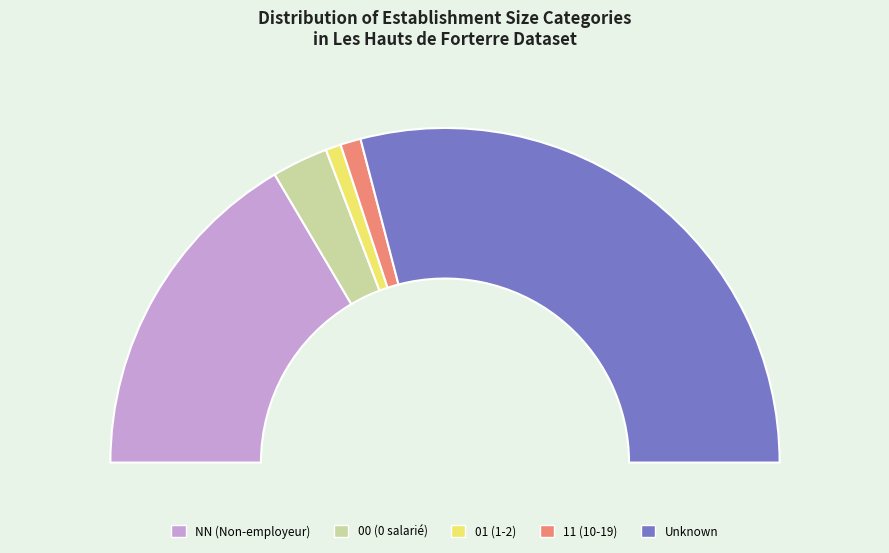

Does any single category account for the majority?

Yes